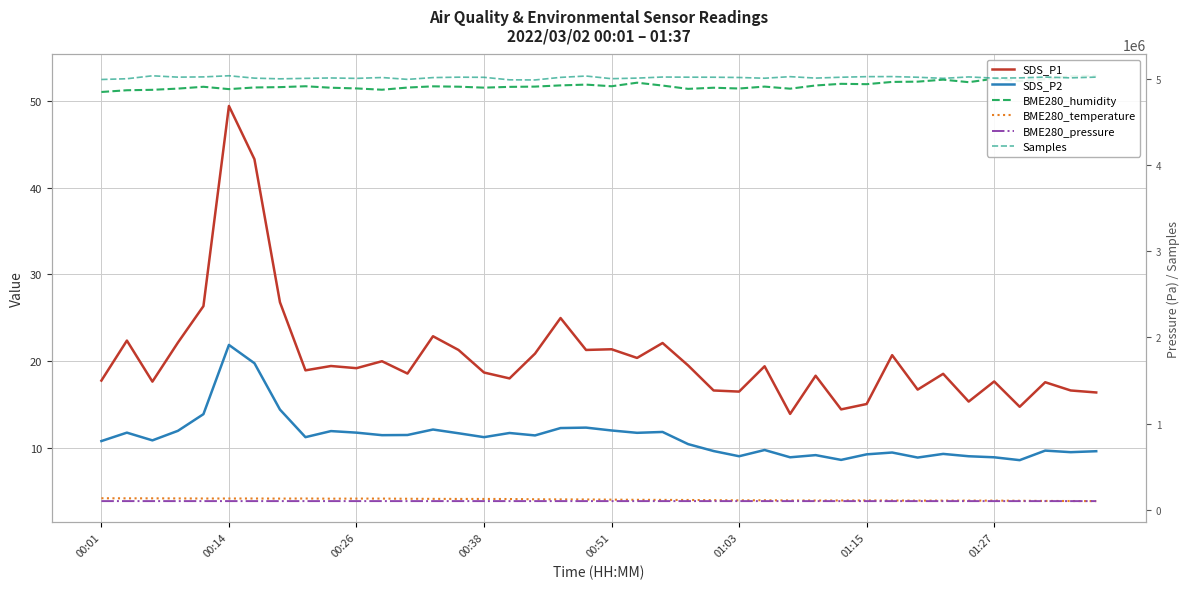

Is it true that BME280_pressure equals 28091.6 at 24?

False